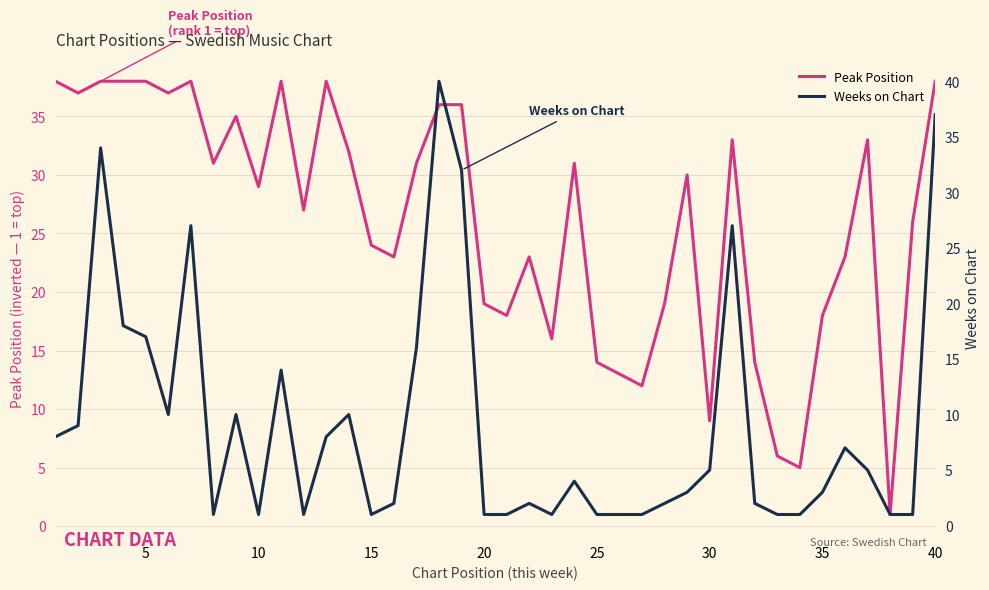

Reading right to left, extract all data points from this chart.

Peak Position: 38	26	1	33	23	18	5	6	14	33	9	30	19	12	13	14	31	16	23	18	19	36	36	31	23	24	32	38	27	38	29	35	31	38	37	38	38	38	37	38
Weeks on Chart: 37	1	1	5	7	3	1	1	2	27	5	3	2	1	1	1	4	1	2	1	1	32	40	16	2	1	10	8	1	14	1	10	1	27	10	17	18	34	9	8